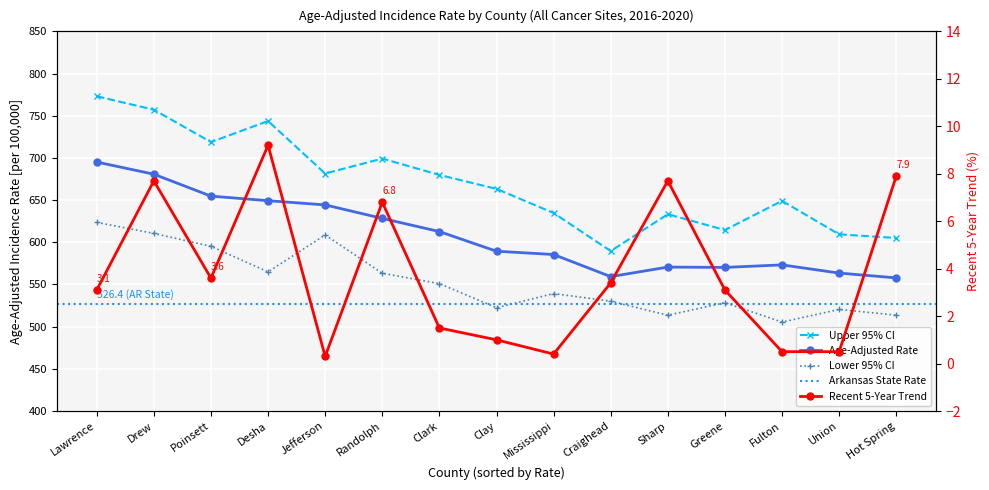

True or false: Age-Adjusted Rate and Upper 95% CI cross at least once.

False